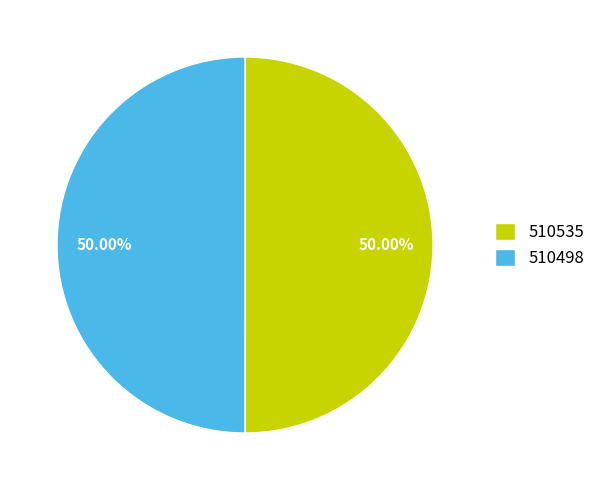

The 510535 slice represents 50% of the pie. True or false?

True